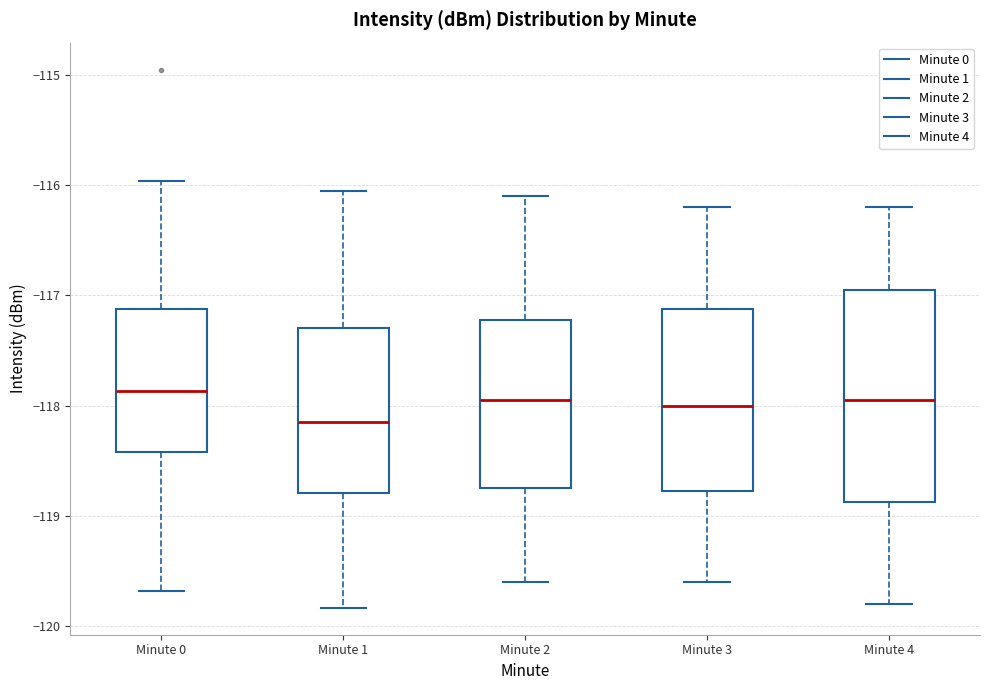

Reading left to right, transcribe this box plot: for each box, give where its median line is, the range the box spans, and where its two whiskers end, as read against the y-axis. The values are not printed on the chart, so give them approximately, as read against the axis.

Minute 0: median -117.9, box -118.4 to -117.1, whiskers -119.7 to -116.0
Minute 1: median -118.1, box -118.8 to -117.3, whiskers -119.8 to -116.1
Minute 2: median -117.9, box -118.7 to -117.2, whiskers -119.6 to -116.1
Minute 3: median -118.0, box -118.8 to -117.1, whiskers -119.6 to -116.2
Minute 4: median -117.9, box -118.9 to -116.9, whiskers -119.8 to -116.2